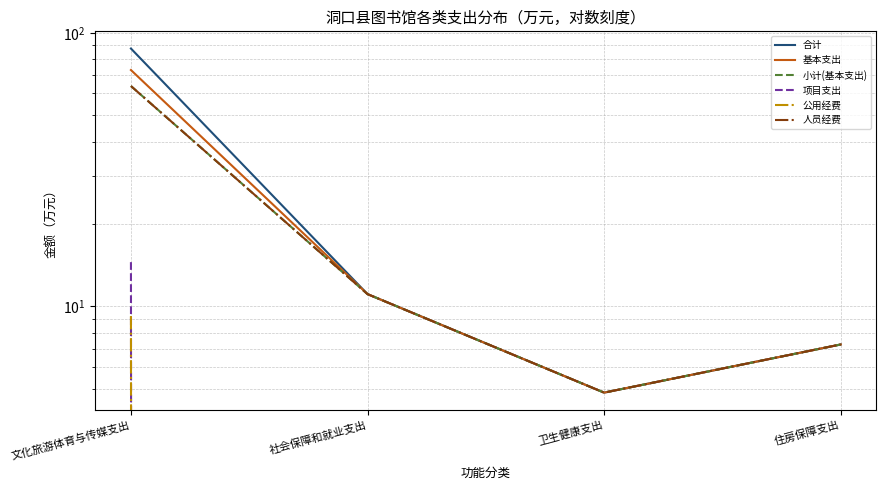

Between 文化旅游体育与传媒支出 and 卫生健康支出, which is larger?

文化旅游体育与传媒支出